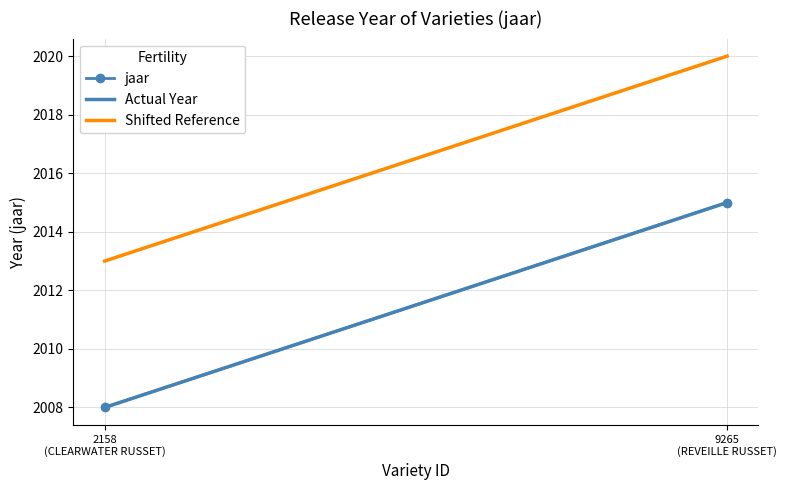

True or false: Actual Year has a value of 989 at 2158 (CLEARWATER RUSSET).

False